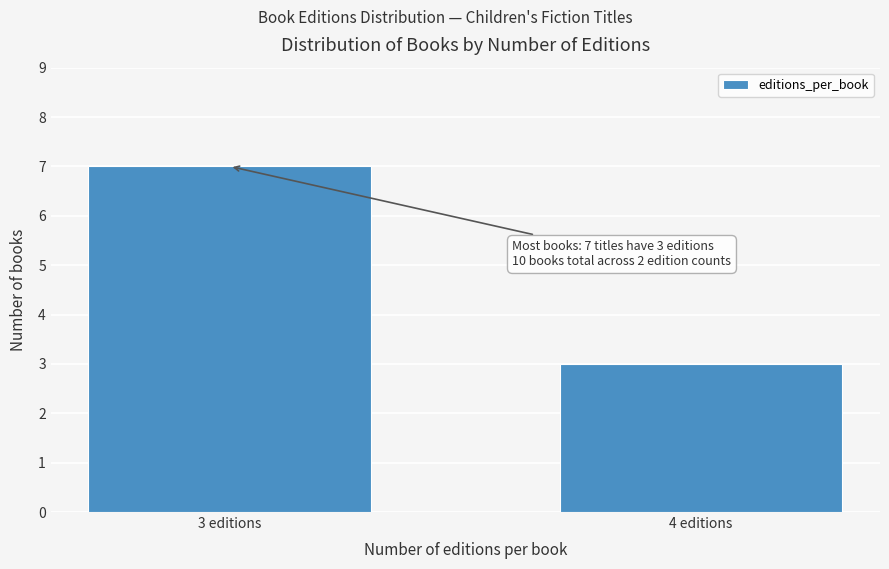

Reading left to right, what are all the values shown in this chart?

7	3